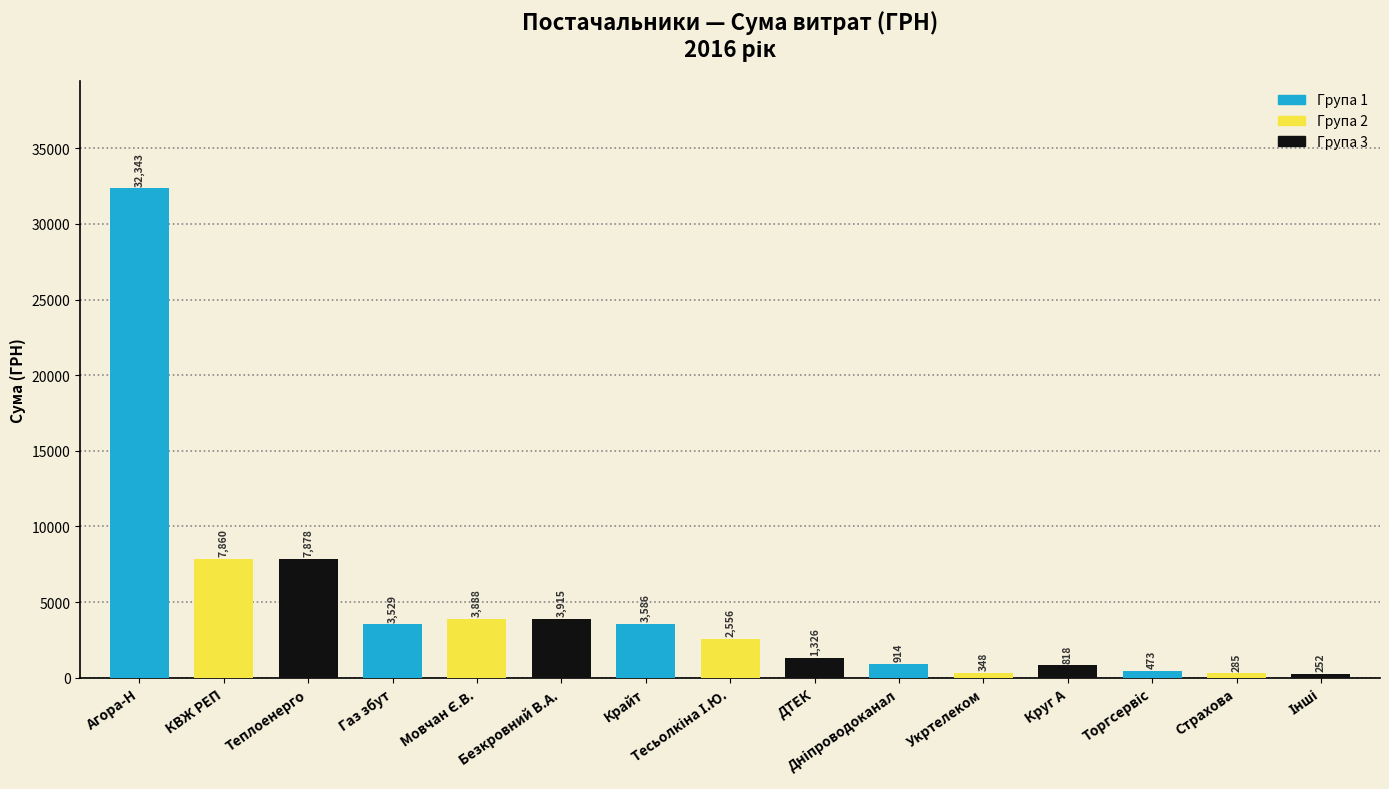

Approximately how many times larger is the value at Агора-Н compared to Крайт?

9.0